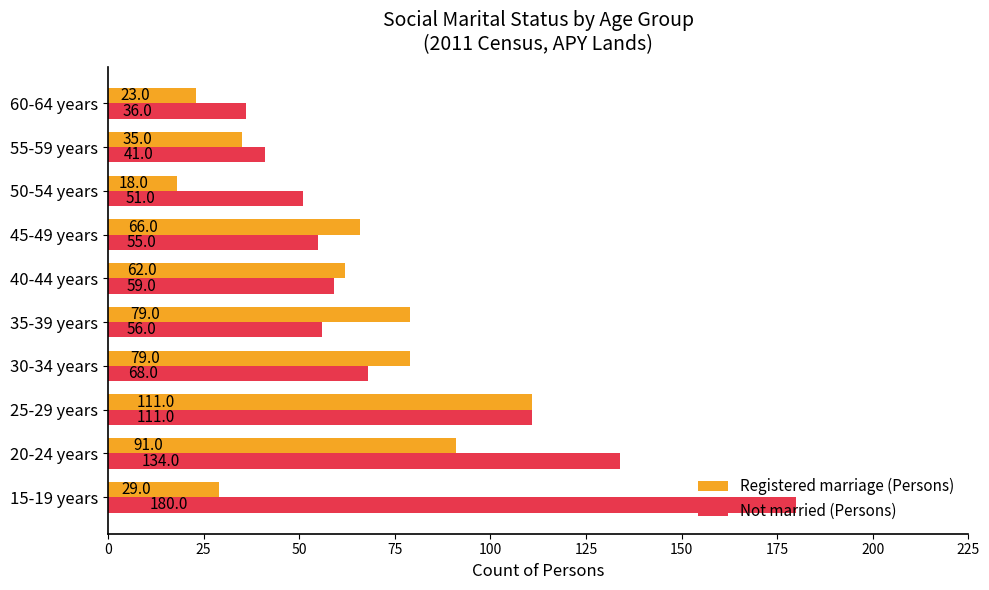

True or false: Registered marriage (Persons) has a value of 43 at 30-34 years.

False